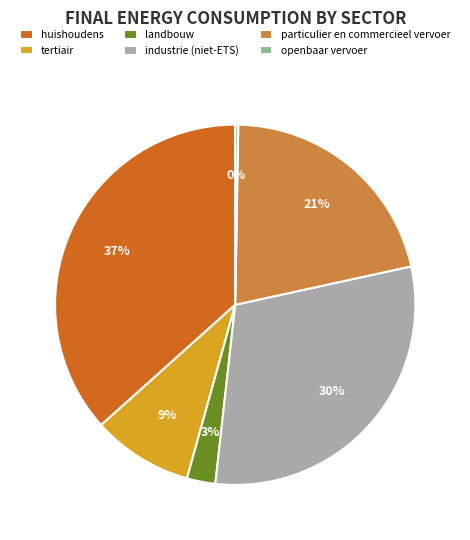

What is the ratio of the value at huishoudens to the value at tertiair?

4.1